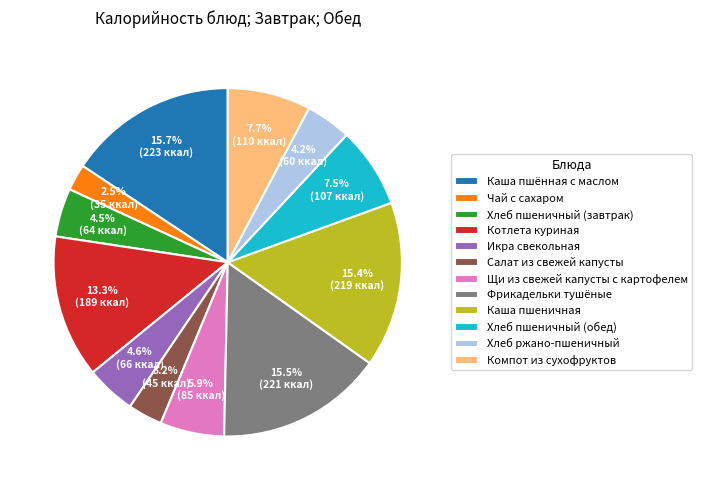

Which has a higher value, Салат из свежей капусты or Хлеб пшеничный (завтрак)?

Хлеб пшеничный (завтрак)